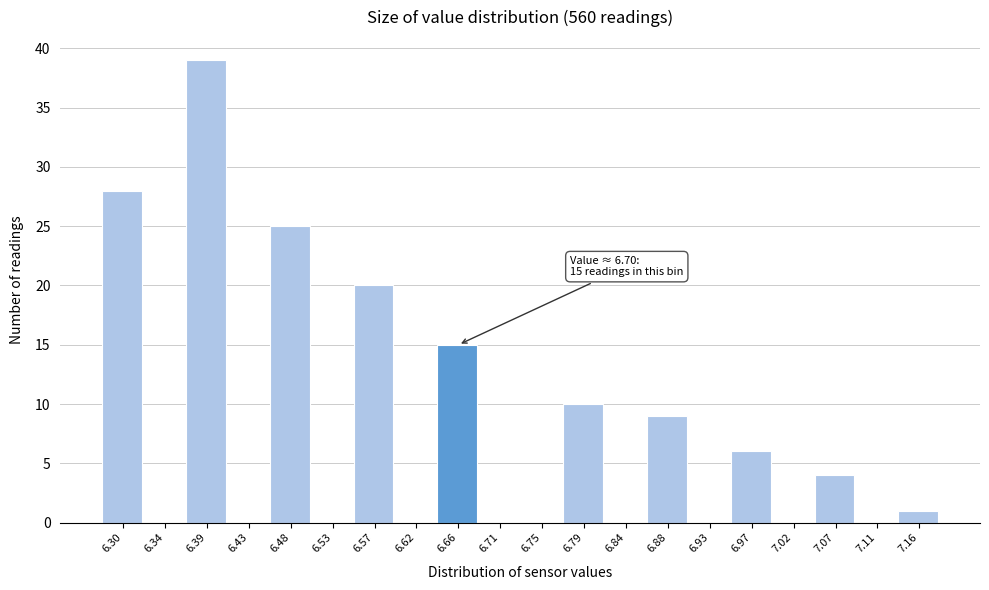

Reading right to left, transcribe all the data shown in this chart.

7.16=1	7.11=0	7.07=4	7.02=0	6.97=6	6.93=0	6.88=9	6.84=0	6.79=10	6.75=0	6.71=0	6.66=15	6.62=0	6.57=20	6.53=0	6.48=25	6.43=0	6.39=39	6.34=0	6.30=28